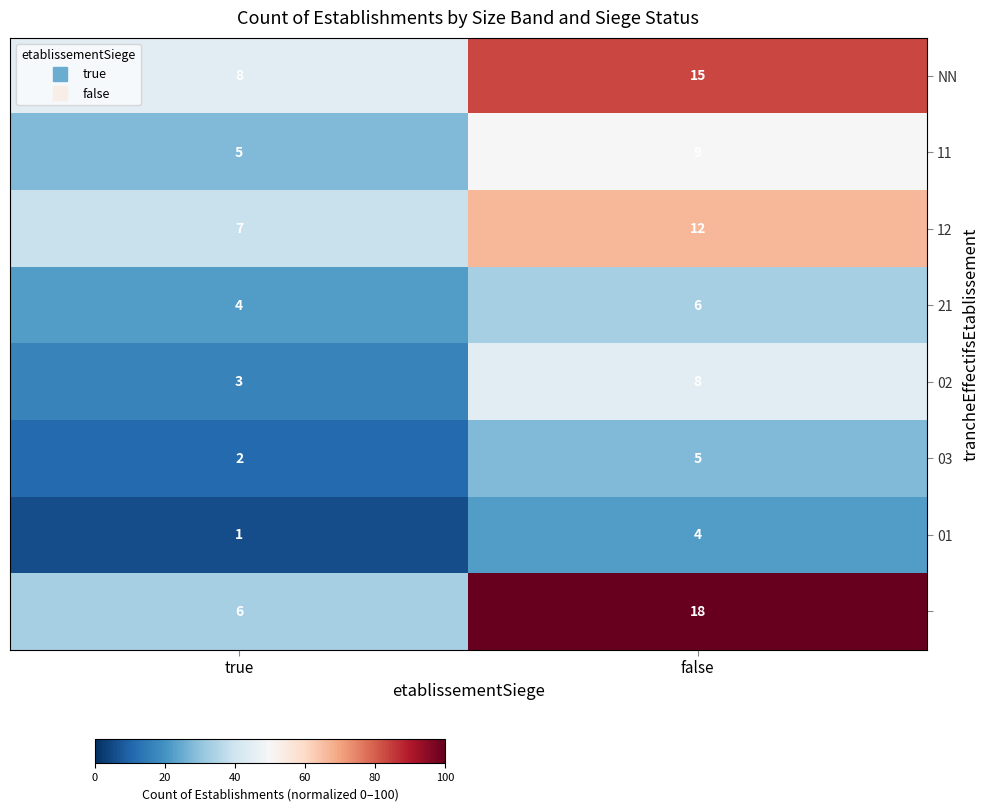

Count the number of categories in the chart.

2